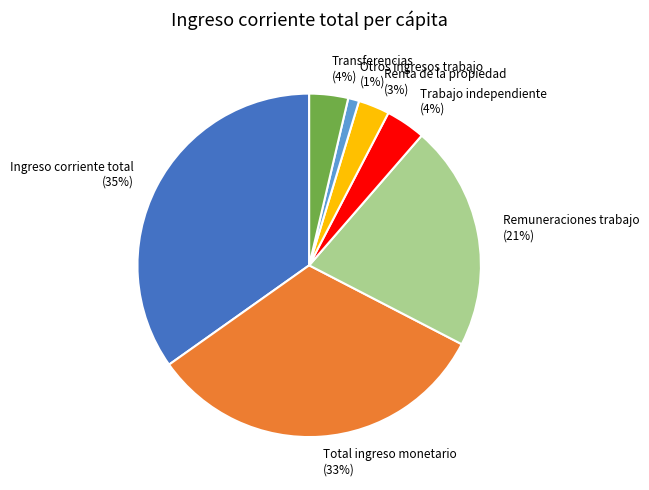

Which has a higher value, Total ingreso monetario or Otros ingresos trabajo?

Total ingreso monetario